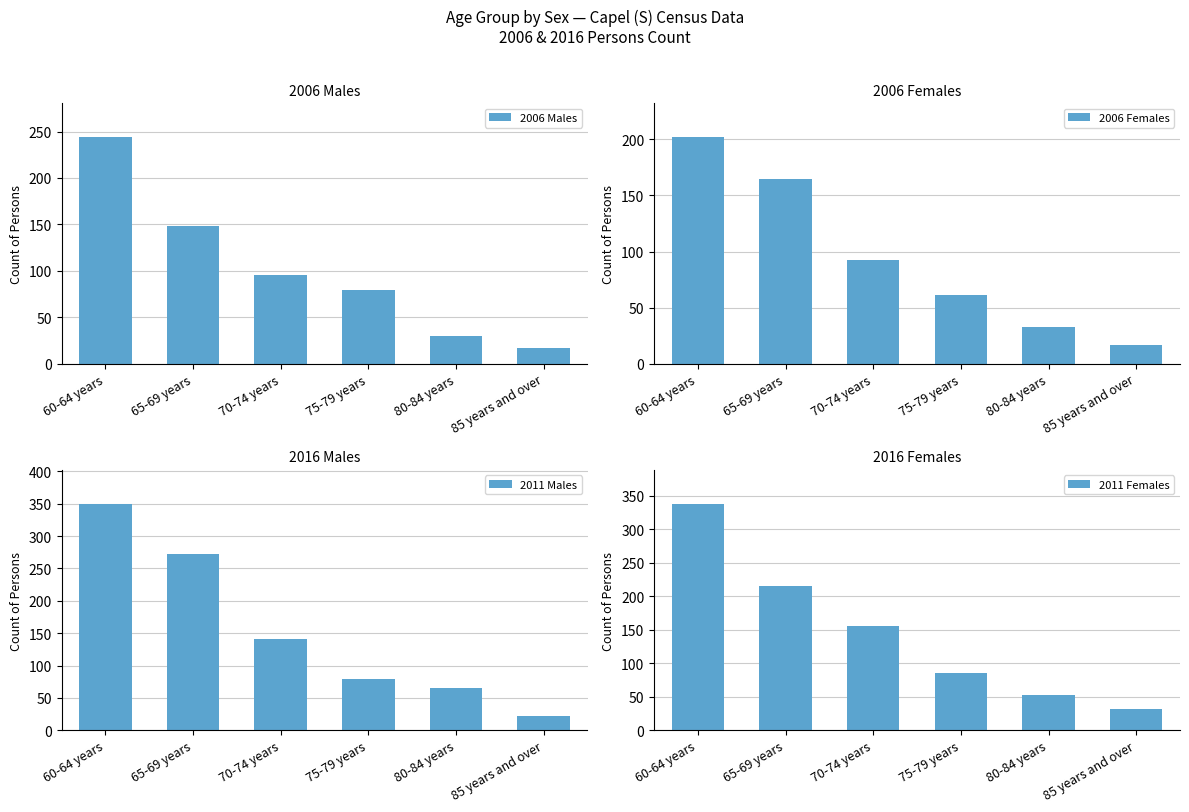

What is the difference between the maximum and second lowest values in the 2006 Males series?

214